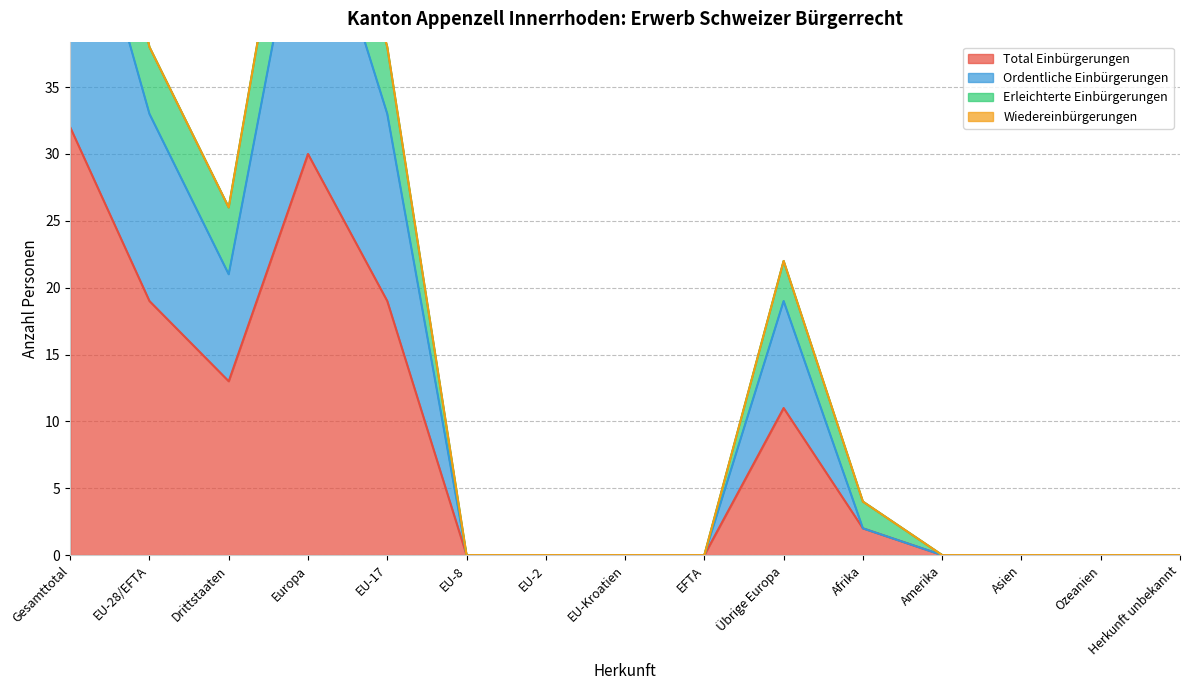

How many data points does each series have?

15